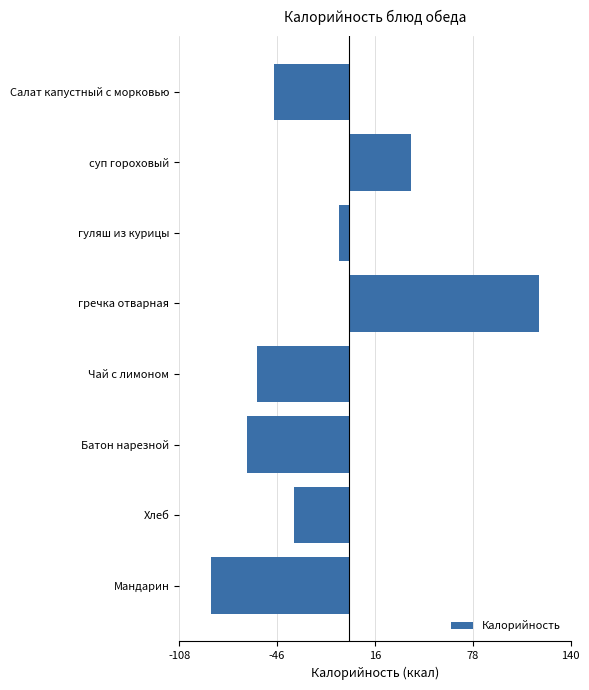

Rank the categories by value from highest to lowest.

гречка отварная, суп гороховый, гуляш из курицы, Хлеб, Салат капустный с морковью, Чай с лимоном, Батон нарезной, Мандарин